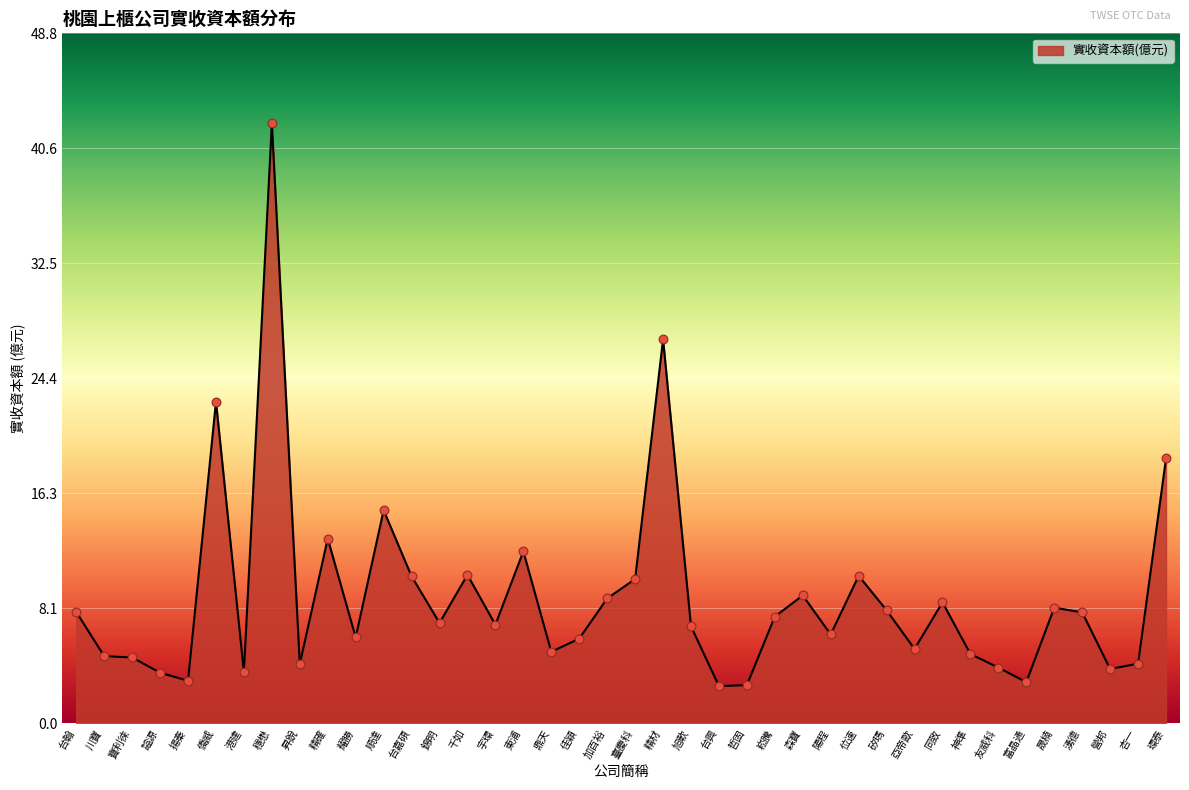

Approximately how many times larger is the value at 港建 compared to 旭軟?

0.5